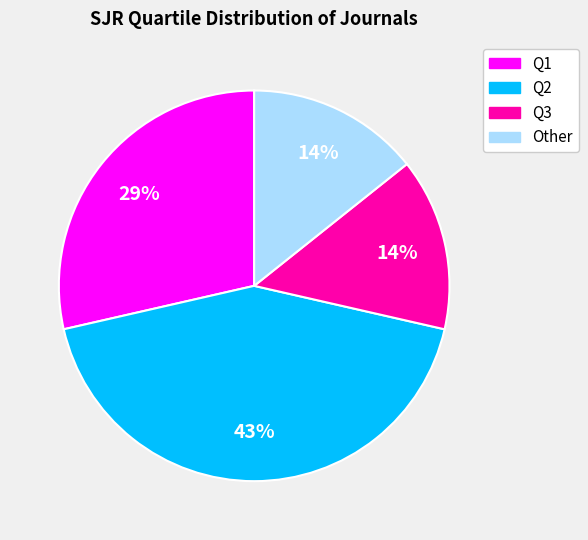

What is the largest slice in the pie chart?

Q2